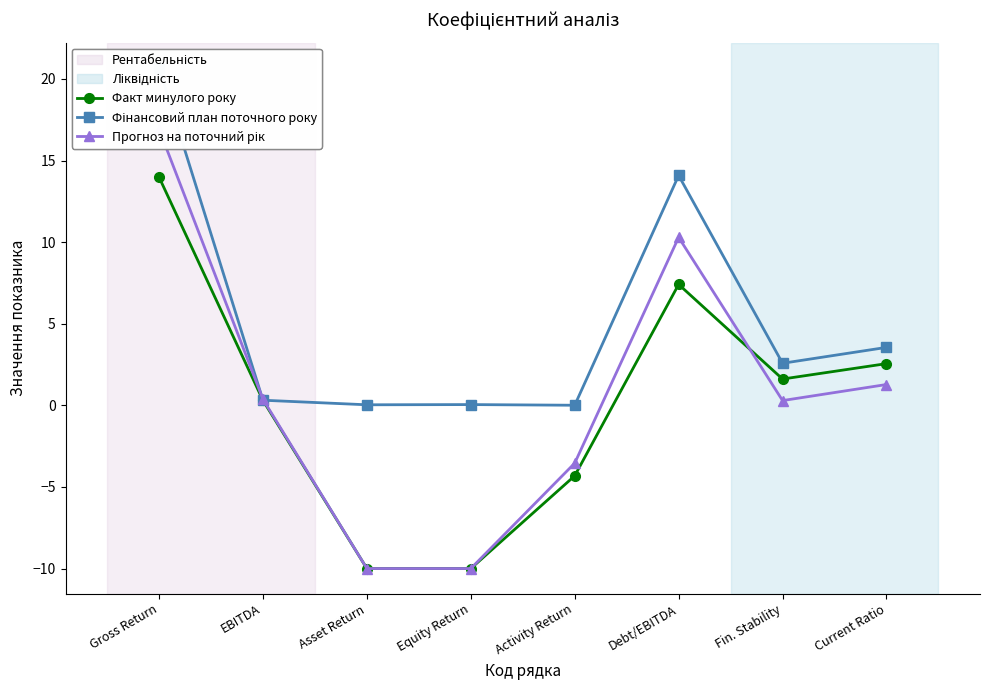

What is the label of the 1st point from the left?

Gross Return